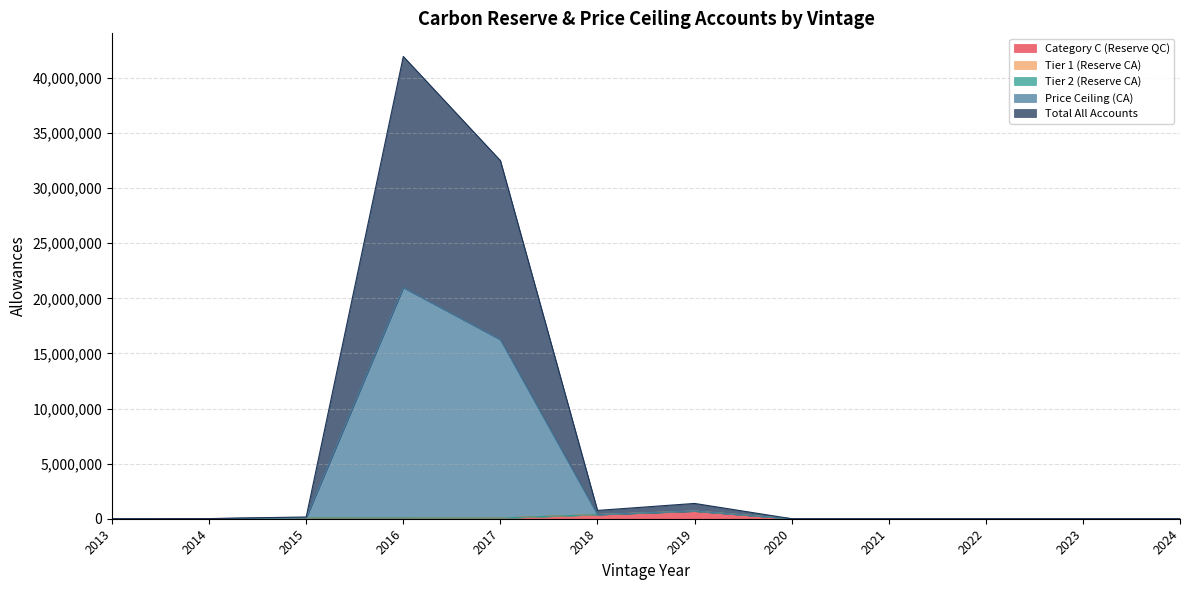

True or false: Total All Accounts has more than 0 points higher than both neighbors.

True